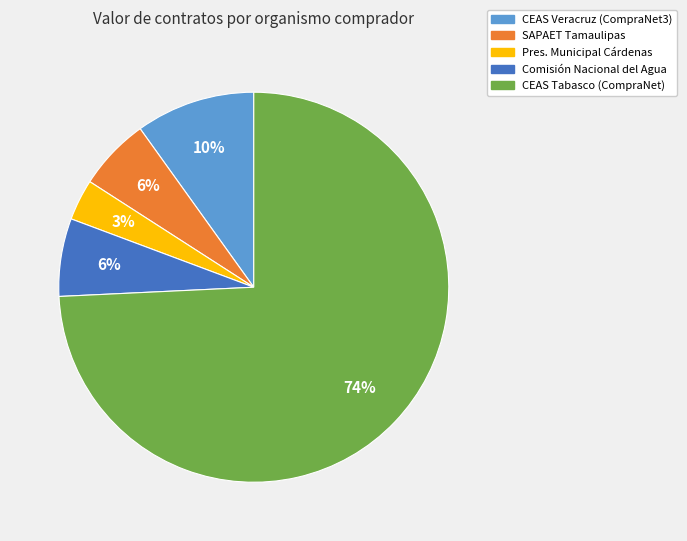

Is there a majority slice in this chart?

Yes